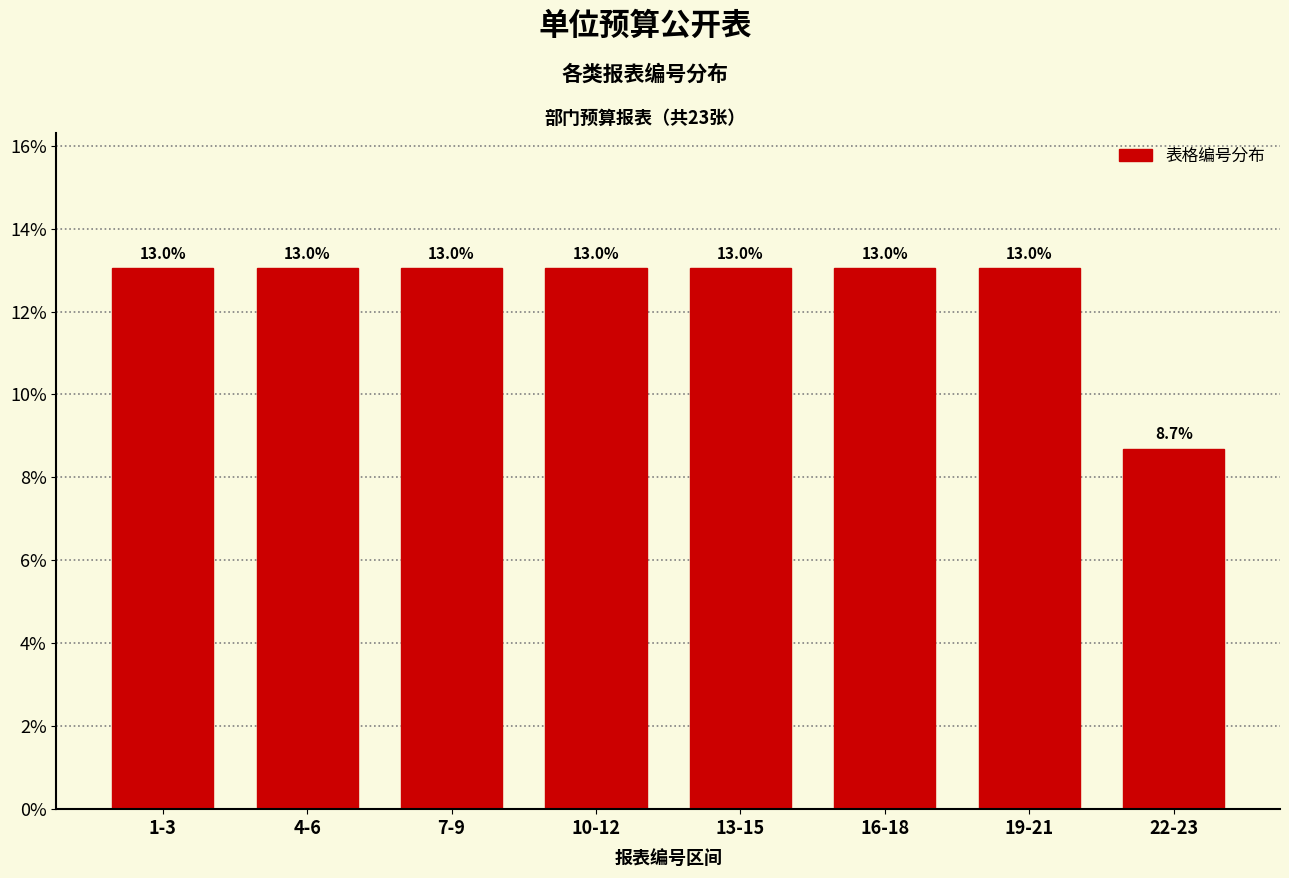

Reading right to left, extract all data points from this chart.

8.7	13.0	13.0	13.0	13.0	13.0	13.0	13.0